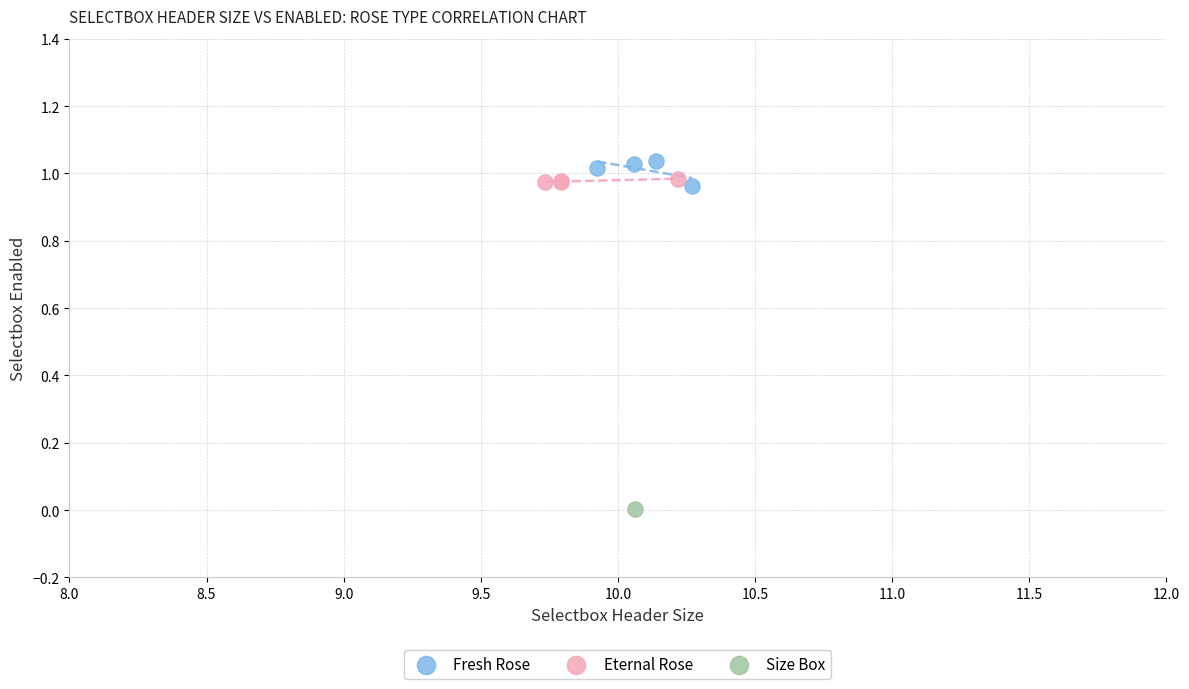

Which series reaches the minimum Y coordinate?

Size Box